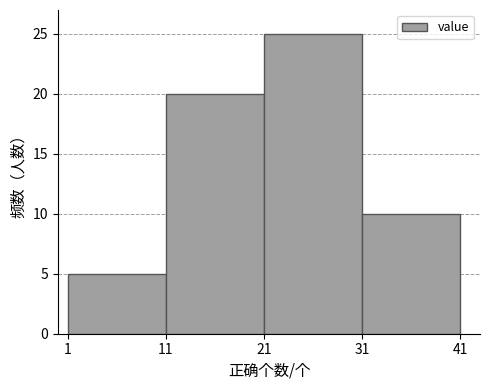

Reading left to right, list every bar in this chart as the range it spans on the x-axis followed by its height. The values are not printed on the chart, so give them approximately, as read against the axis.

1 to 11: 5
11 to 21: 20
21 to 31: 25
31 to 41: 10